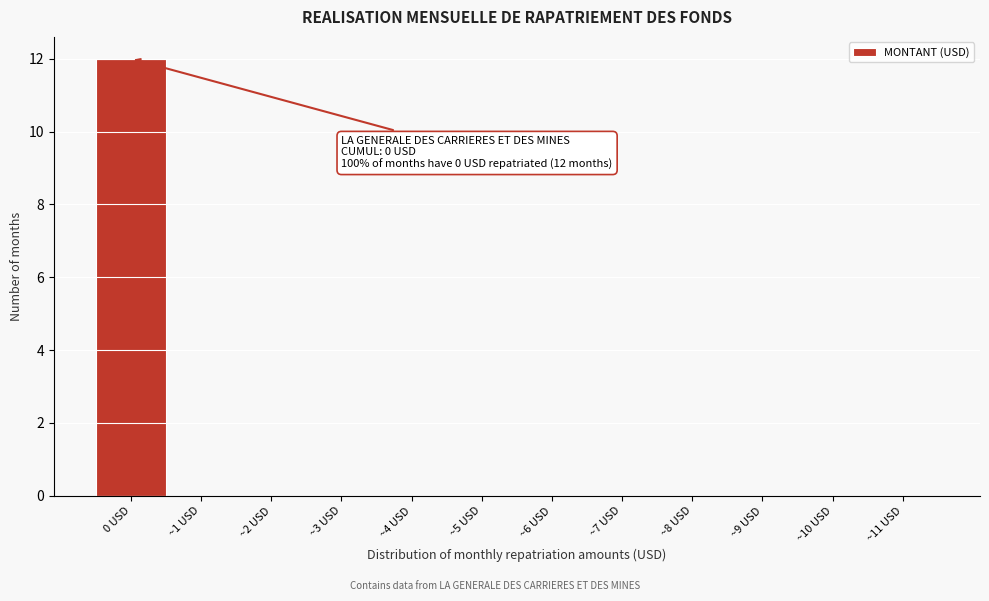

Reading right to left, transcribe all the data shown in this chart.

~11 USD=0	~10 USD=0	~9 USD=0	~8 USD=0	~7 USD=0	~6 USD=0	~5 USD=0	~4 USD=0	~3 USD=0	~2 USD=0	~1 USD=0	0 USD=12